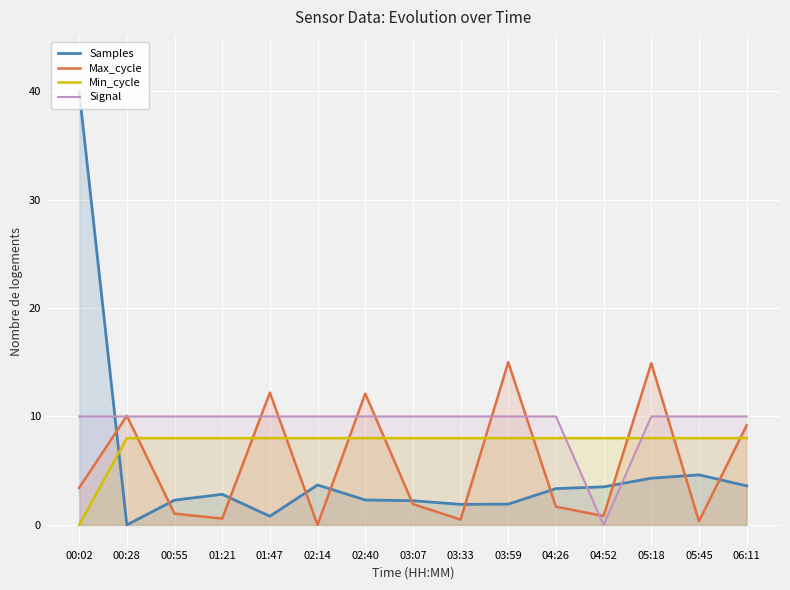

Is the value of Min_cycle at 00:55 greater than the value of Signal at 03:07?

No